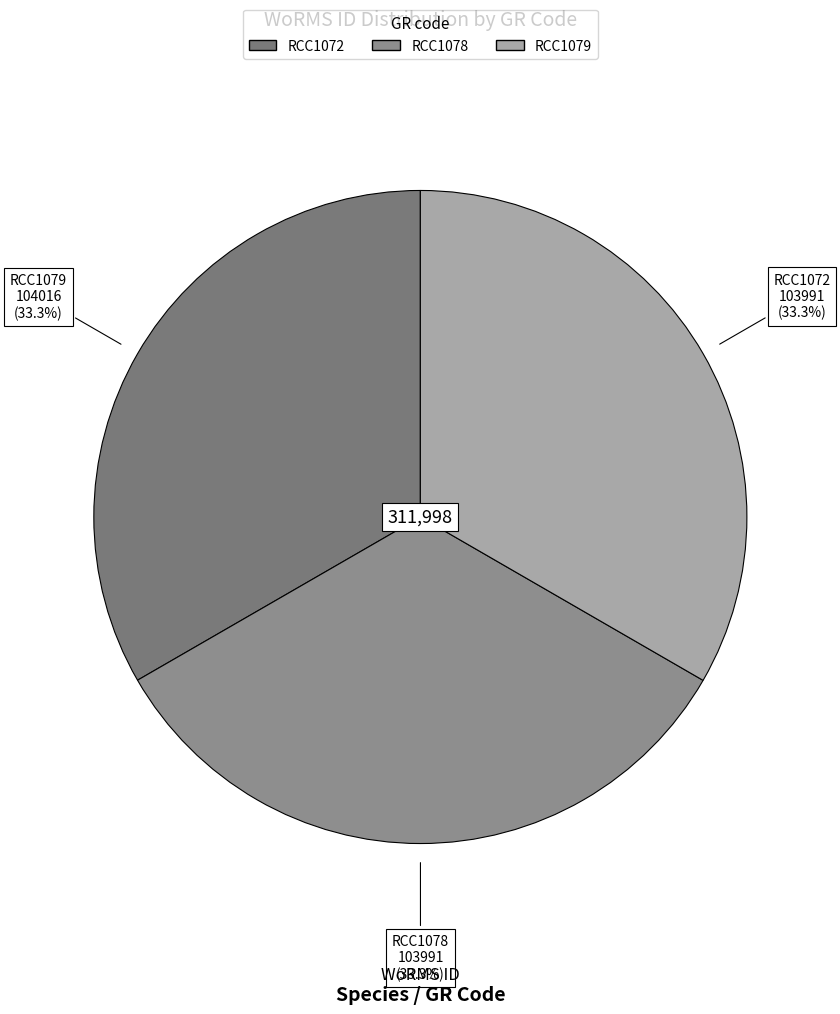

How many slices are in this pie chart?

3